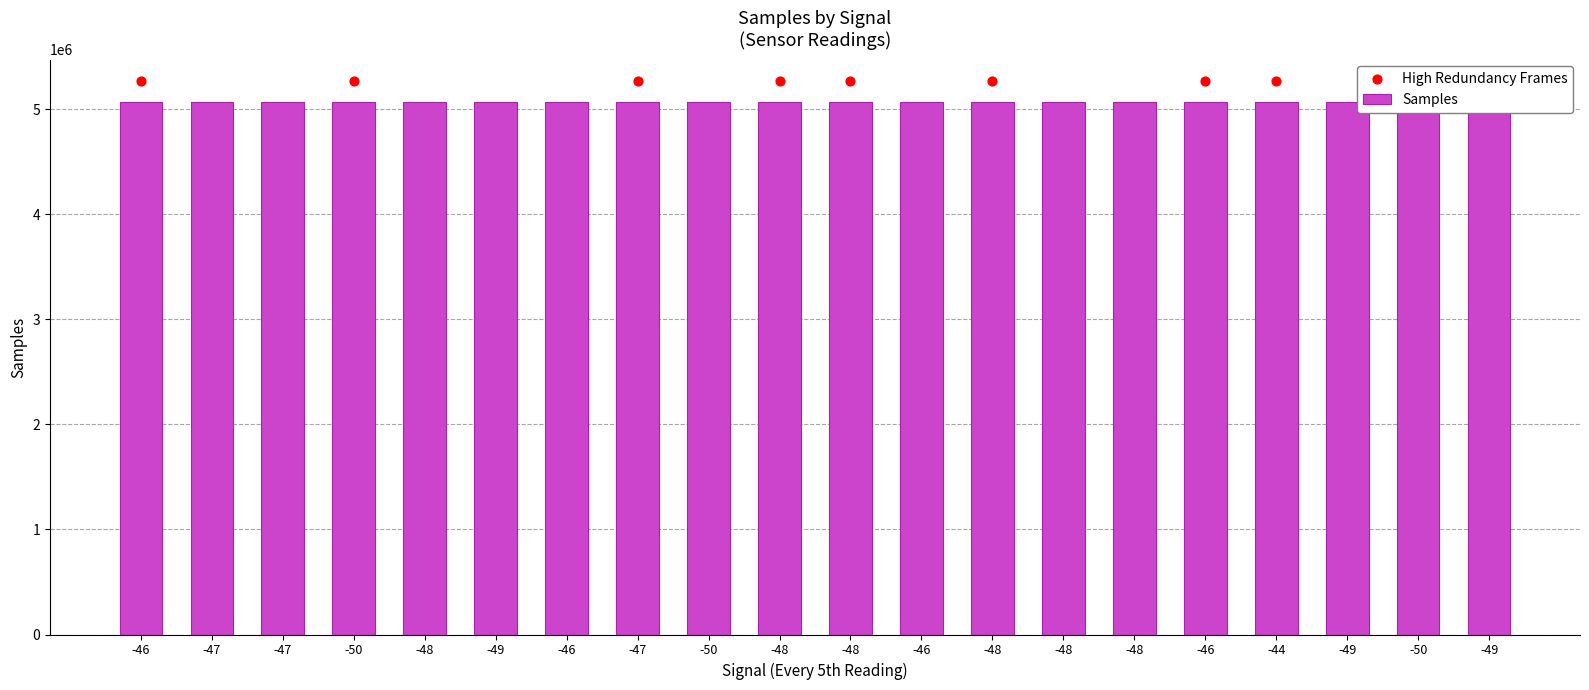

Which has a higher value, -46 or -44?

-46